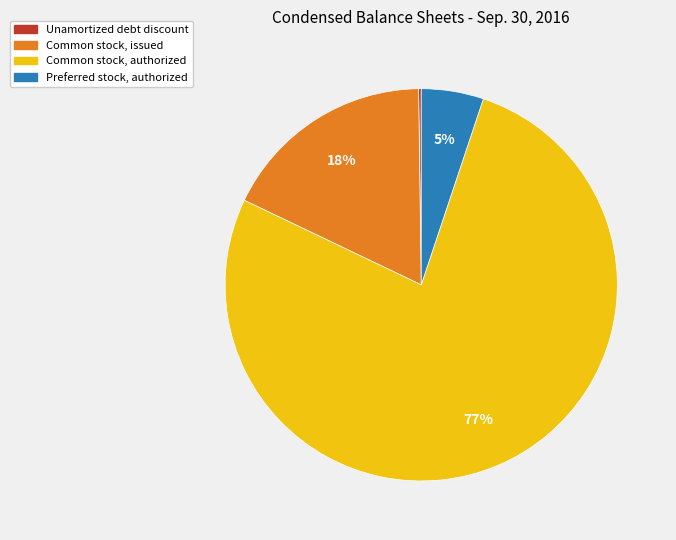

True or false: Common stock, issued accounts for 24% of the total.

False